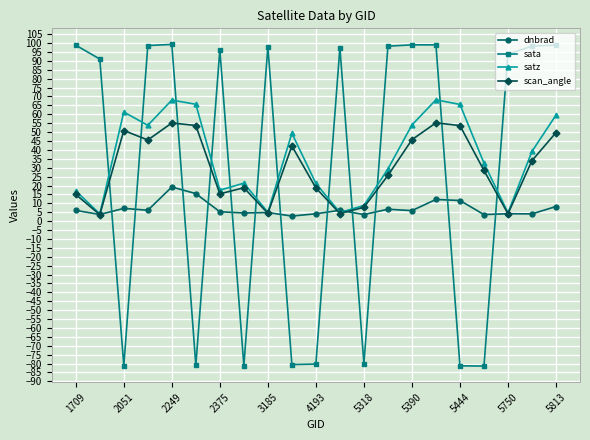

What is the value of the sata point at the 3rd from the left?

-81.2